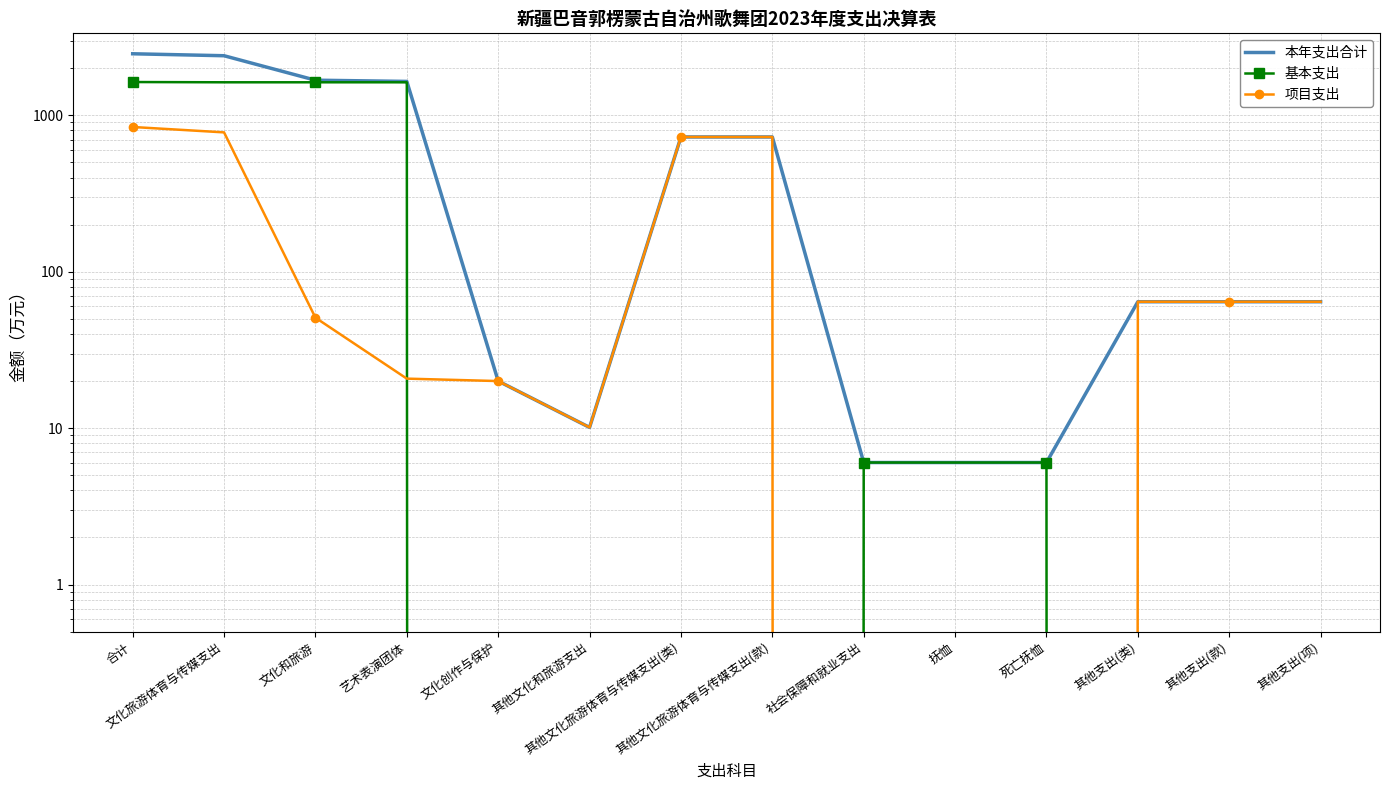

Which series has the largest total across all categories?

本年支出合计